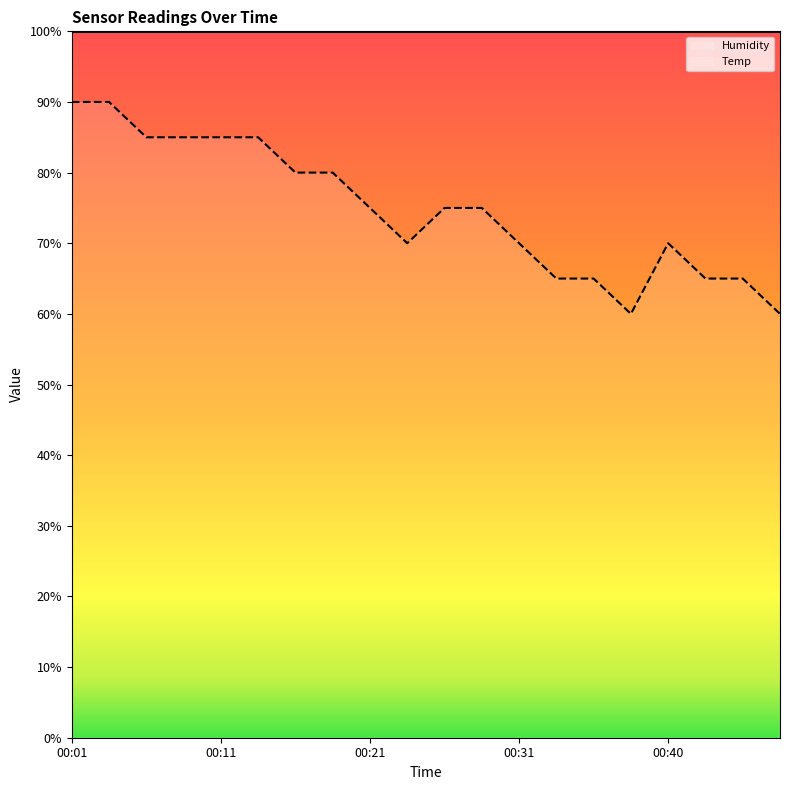

How many data points are above 75?

8